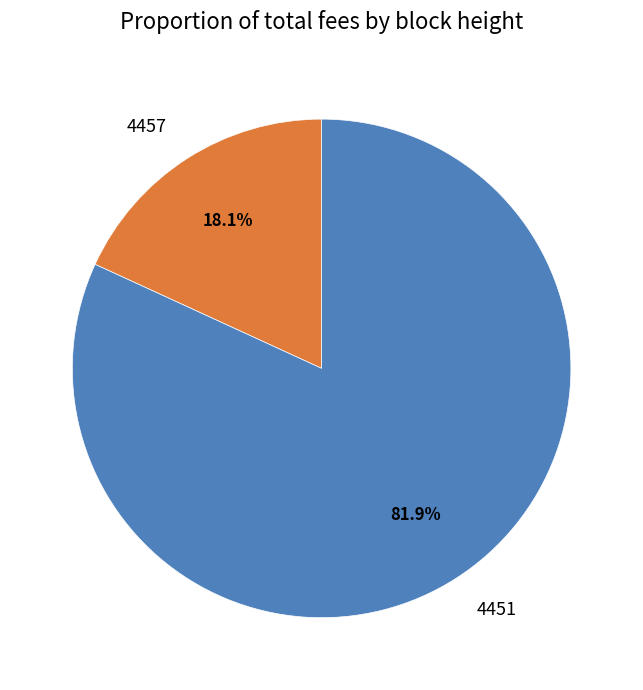

The 4457 slice represents 6% of the pie. True or false?

False